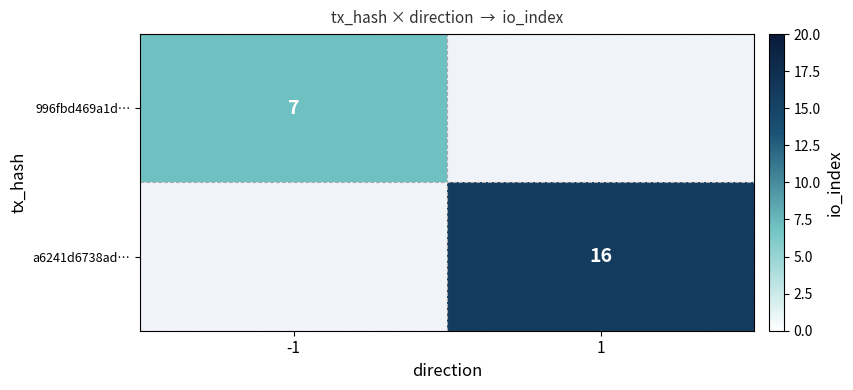

Count the number of data series in this chart.

2